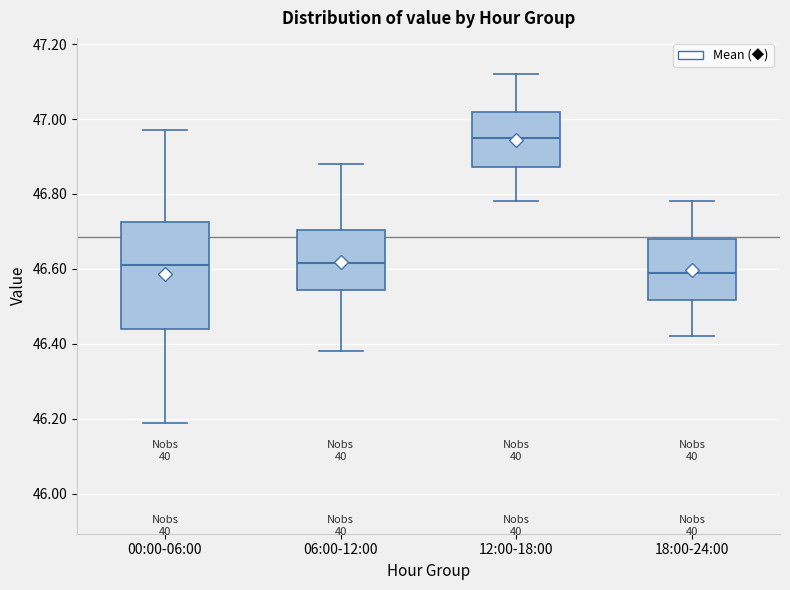

Which box is the tallest, from its lower edge to its upper edge?

00:00-06:00